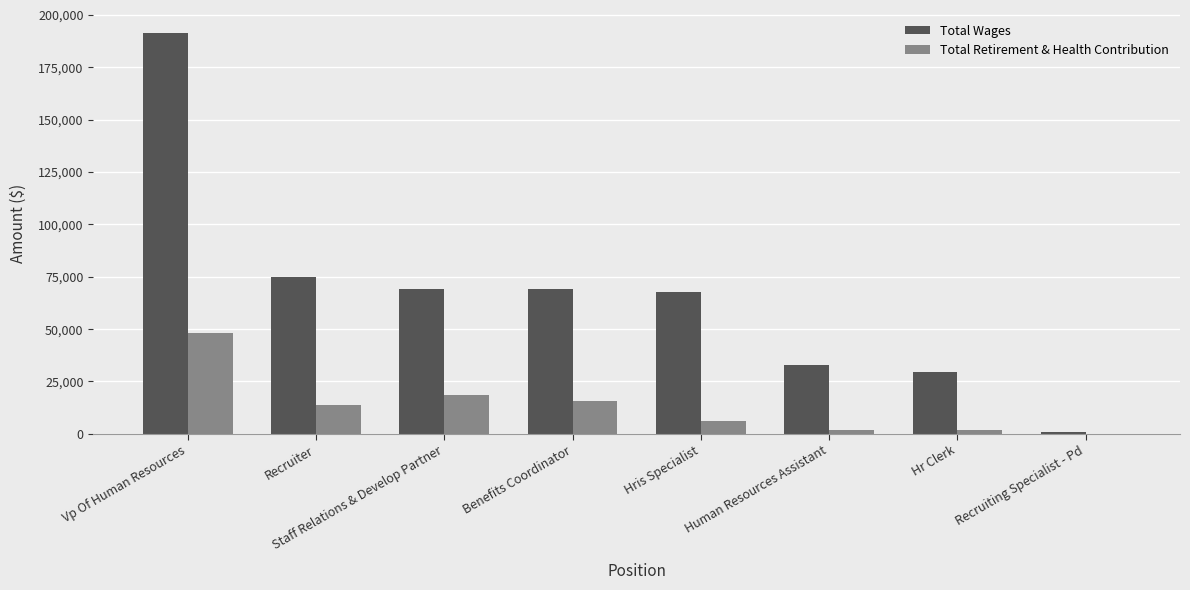

Which series changed the most between Hr Clerk and Recruiting Specialist - Pd?

Total Wages